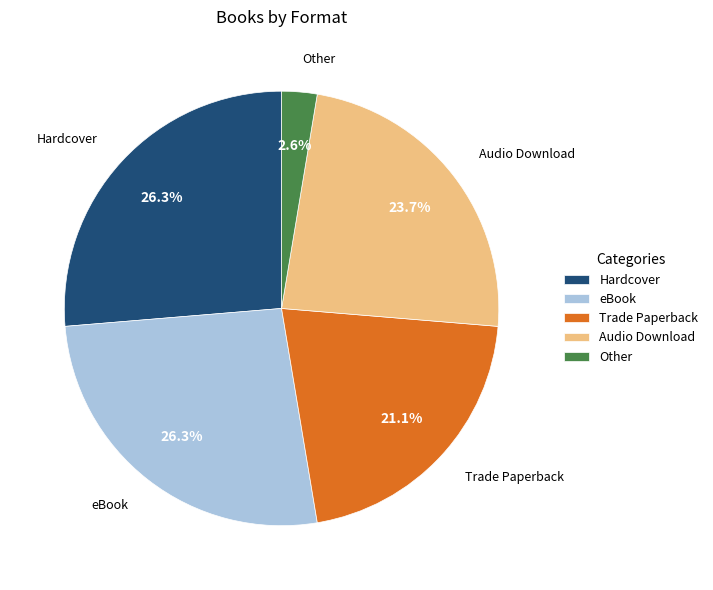

What is the smallest slice in the pie chart?

Other